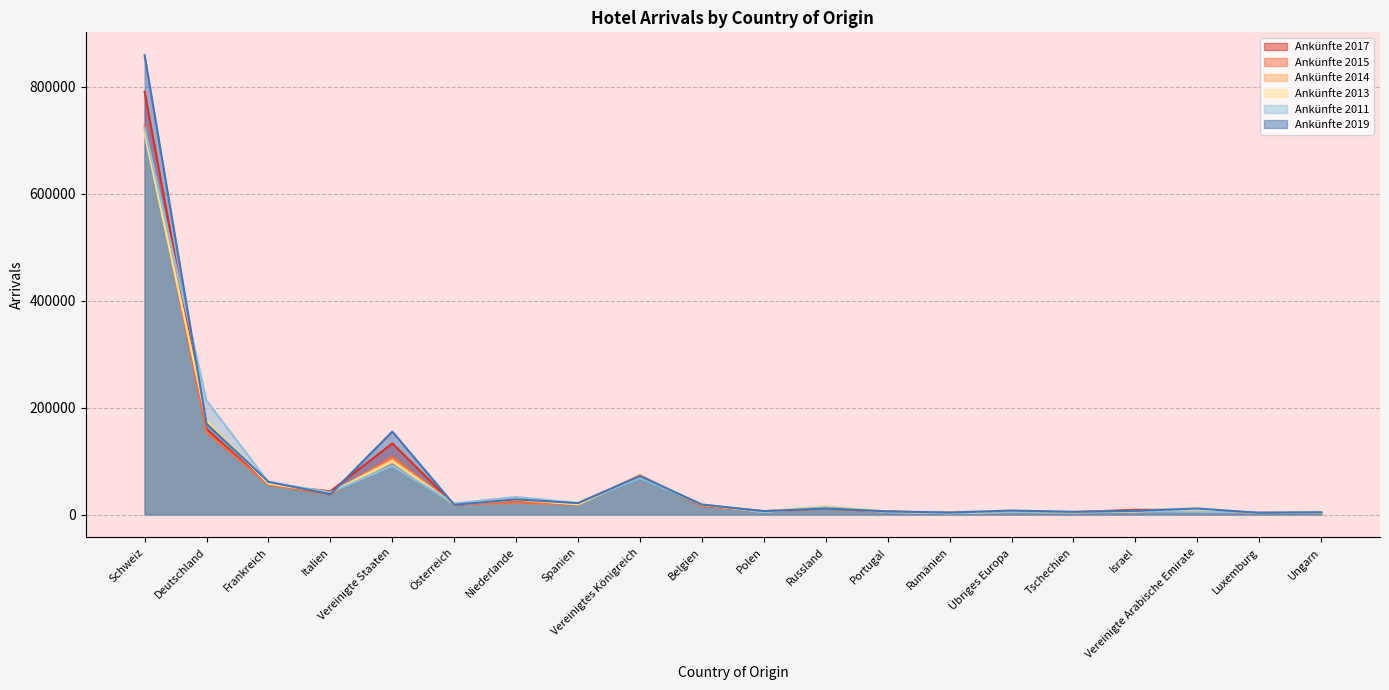

Where is the first local maximum for Ankünfte 2019?

Vereinigte Staaten